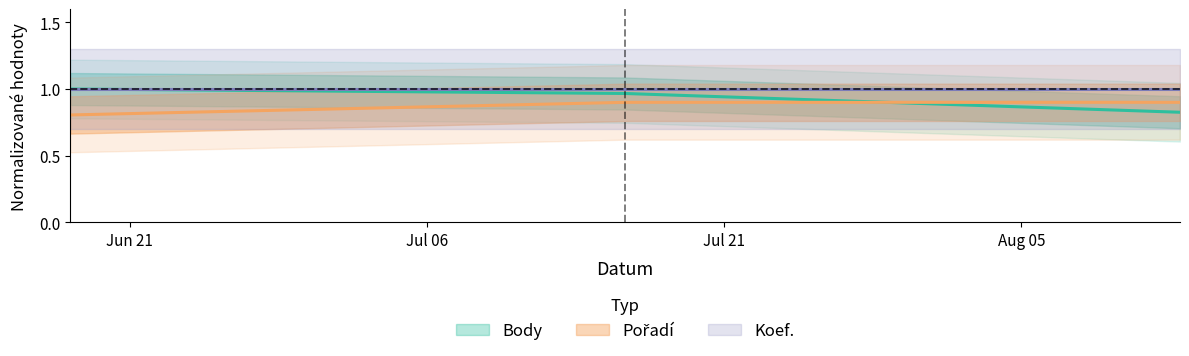

At which category does the chart reach its minimum across all series?

2022-06-18